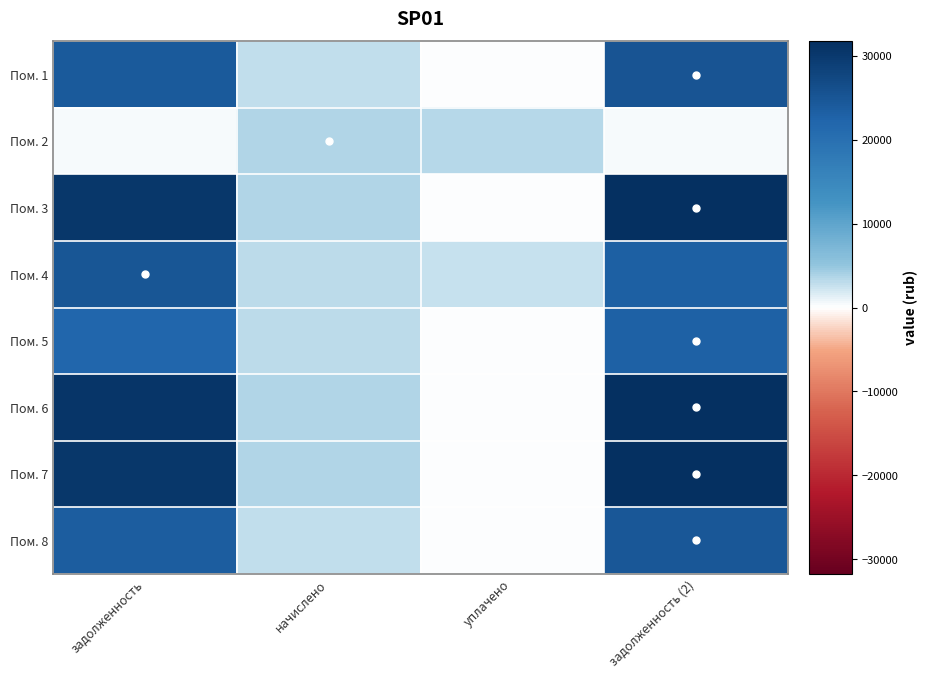

Reading left to right, transcribe all the data shown in this chart.

Пом. 1: задолженность=24114.0	начислено=2908.8	уплачено=0.0	задолженность (2)=25083.6
Пом. 2: задолженность=393.7	начислено=3484.8	уплачено=3399.6	задолженность (2)=387.2
Пом. 3: задолженность=30381.1	начислено=3664.8	уплачено=0.0	задолженность (2)=31602.7
Пом. 4: задолженность=24830.2	начислено=2995.2	уплачено=2624.8	задолженность (2)=23203.8
Пом. 5: задолженность=21885.3	начислено=3045.6	уплачено=0.0	задолженность (2)=22900.5
Пом. 6: задолженность=30500.6	начислено=3679.2	уплачено=0.0	задолженность (2)=31727.0
Пом. 7: задолженность=30381.1	начислено=3664.8	уплачено=0.0	задолженность (2)=31602.7
Пом. 8: задолженность=23733.3	начислено=2923.2	уплачено=0.0	задолженность (2)=24707.7